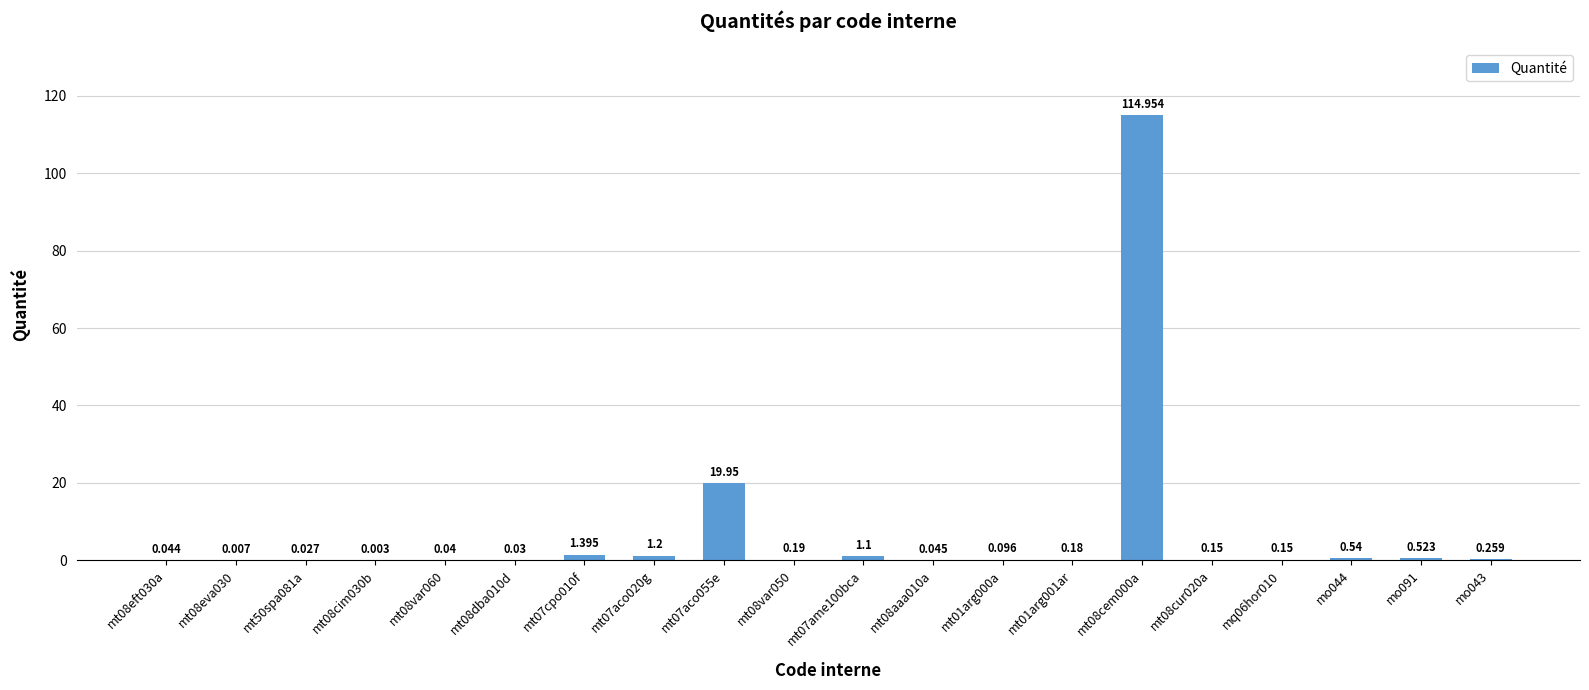

How many categories are shown in the chart?

20